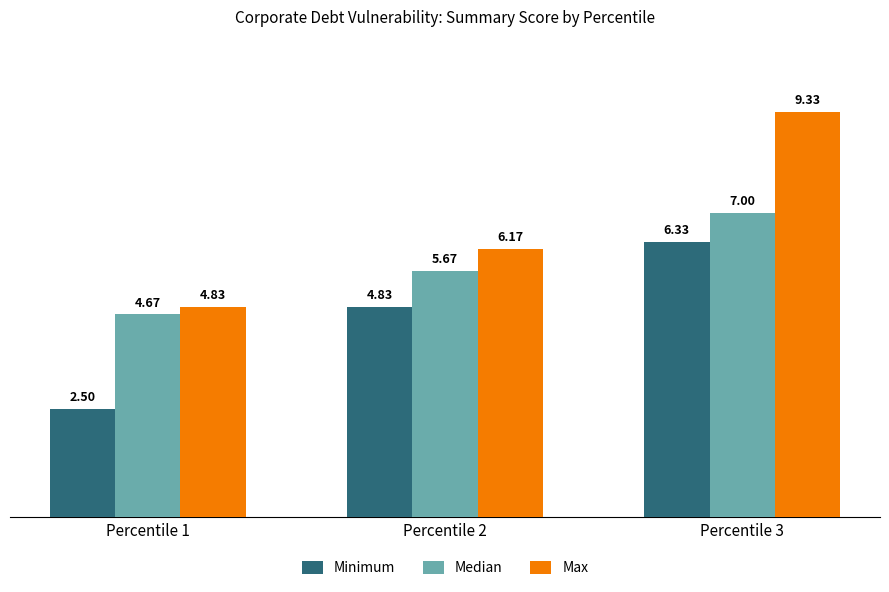

What is the total value across all series at Percentile 2?

16.7